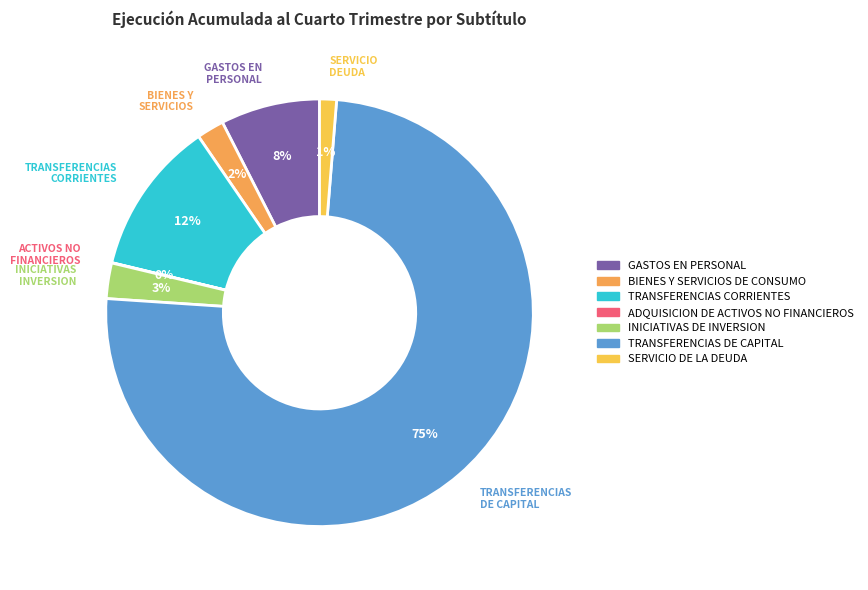

To the nearest percent, what portion does BIENES Y SERVICIOS DE CONSUMO represent?

2%